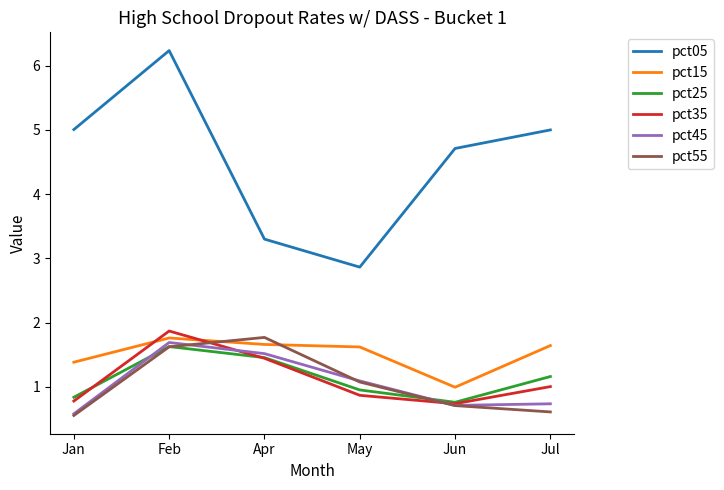

What are all the series names shown in the legend?

pct05, pct15, pct25, pct35, pct45, pct55